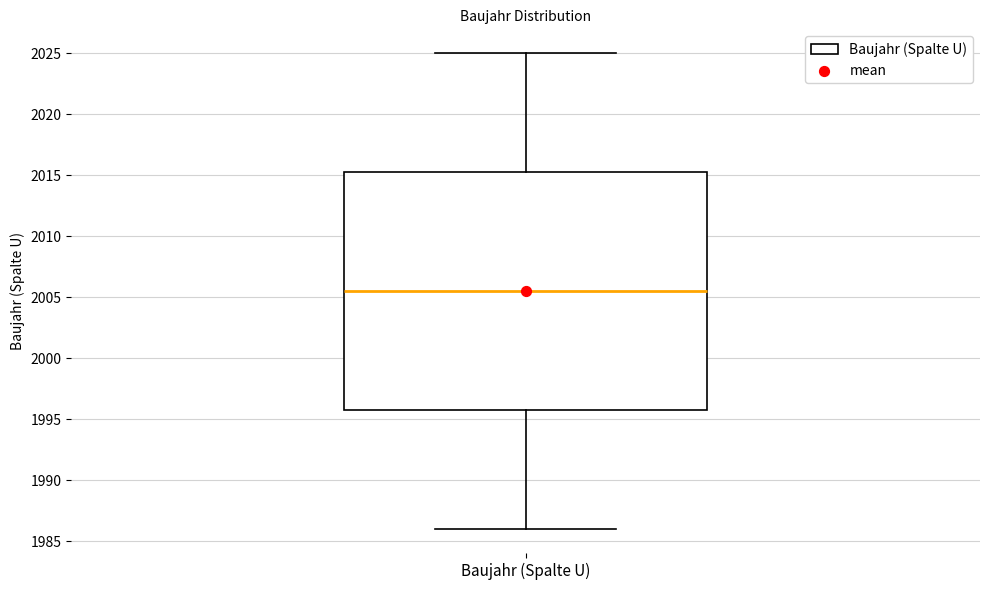

Read this box plot against the y-axis: the position of the median line, the range covered by the box, and the ends of both whiskers. The values are not printed on the chart, so give them approximately, as read against the axis.

median 2005.5, box 1996.0 to 2015.5, whiskers 1986.0 to 2025.0